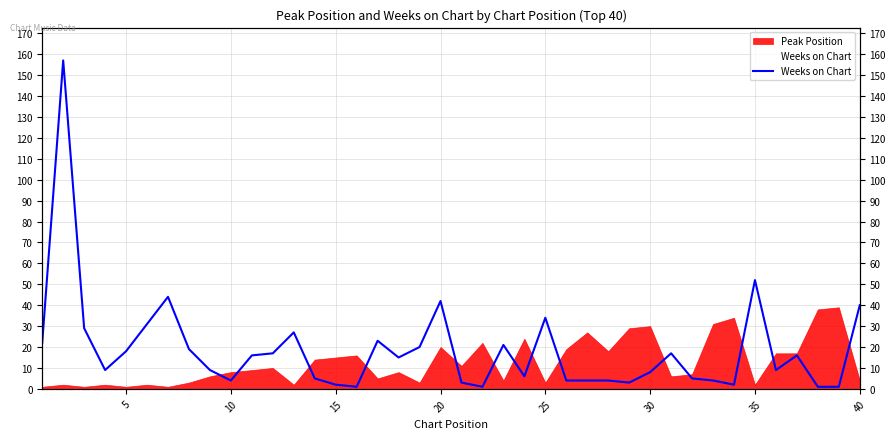

Reading left to right, what are all the values shown in this chart?

22	157	29	9	18	31	44	19	9	4	16	17	27	5	2	1	23	15	20	42	3	1	21	6	34	4	4	4	3	8	17	5	4	2	52	9	16	1	1	40